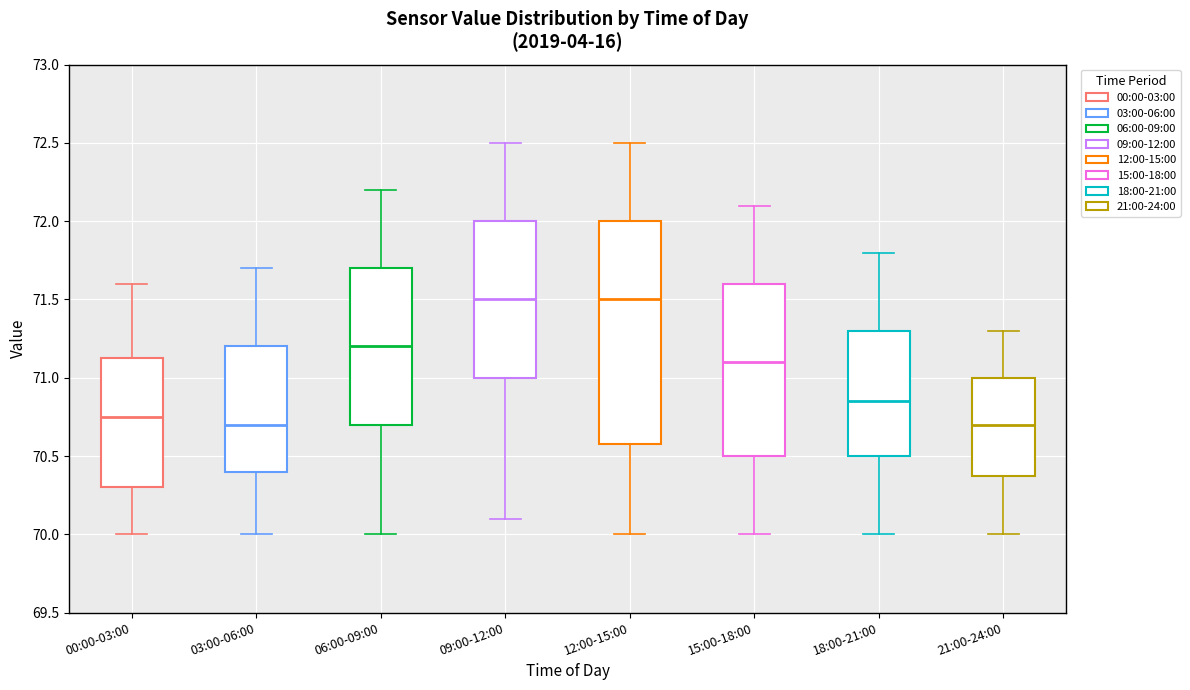

Reading left to right, read every box against the y-axis: the position of its median line, the range the box covers, and the ends of its whiskers. The values are not printed on the chart, so give them approximately, as read against the axis.

00:00-03:00: median 70.75, box 70.30 to 71.15, whiskers 70.00 to 71.60
03:00-06:00: median 70.70, box 70.40 to 71.20, whiskers 70.00 to 71.70
06:00-09:00: median 71.20, box 70.70 to 71.70, whiskers 70.00 to 72.20
09:00-12:00: median 71.50, box 71.00 to 72.00, whiskers 70.10 to 72.50
12:00-15:00: median 71.50, box 70.60 to 72.00, whiskers 70.00 to 72.50
15:00-18:00: median 71.10, box 70.50 to 71.60, whiskers 70.00 to 72.10
18:00-21:00: median 70.85, box 70.50 to 71.30, whiskers 70.00 to 71.80
21:00-24:00: median 70.70, box 70.40 to 71.00, whiskers 70.00 to 71.30